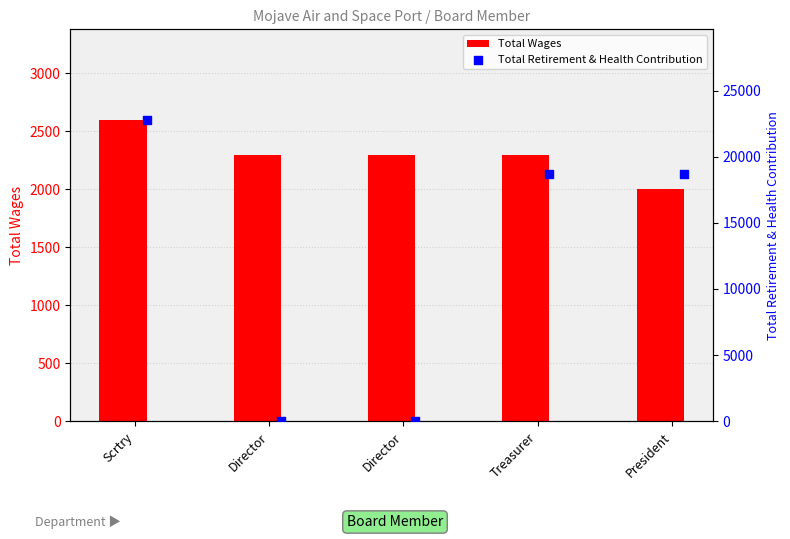

Which series reaches the minimum Y coordinate?

Total Retirement & Health Contribution